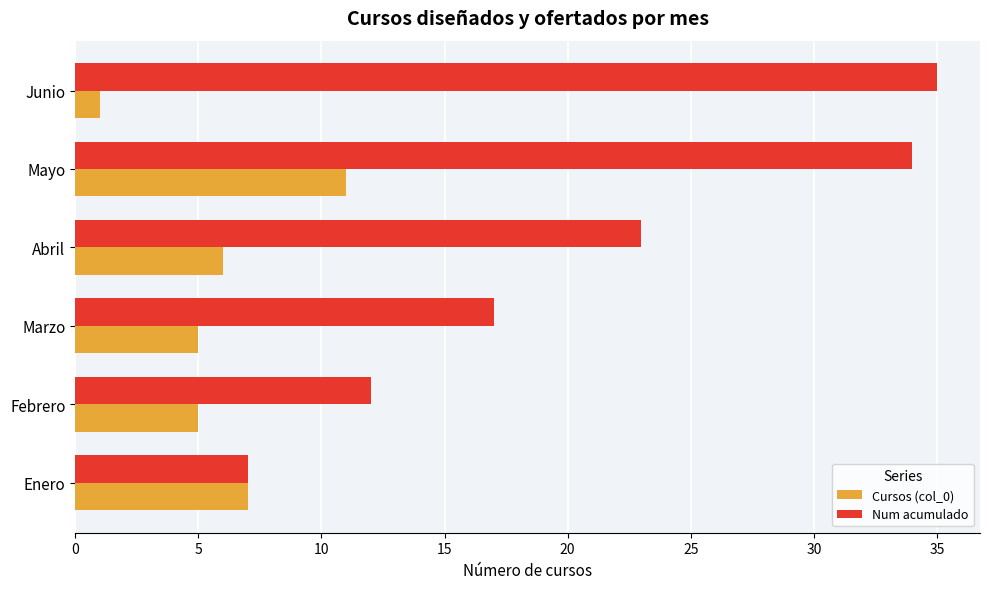

Which series has the largest total across all categories?

Num acumulado